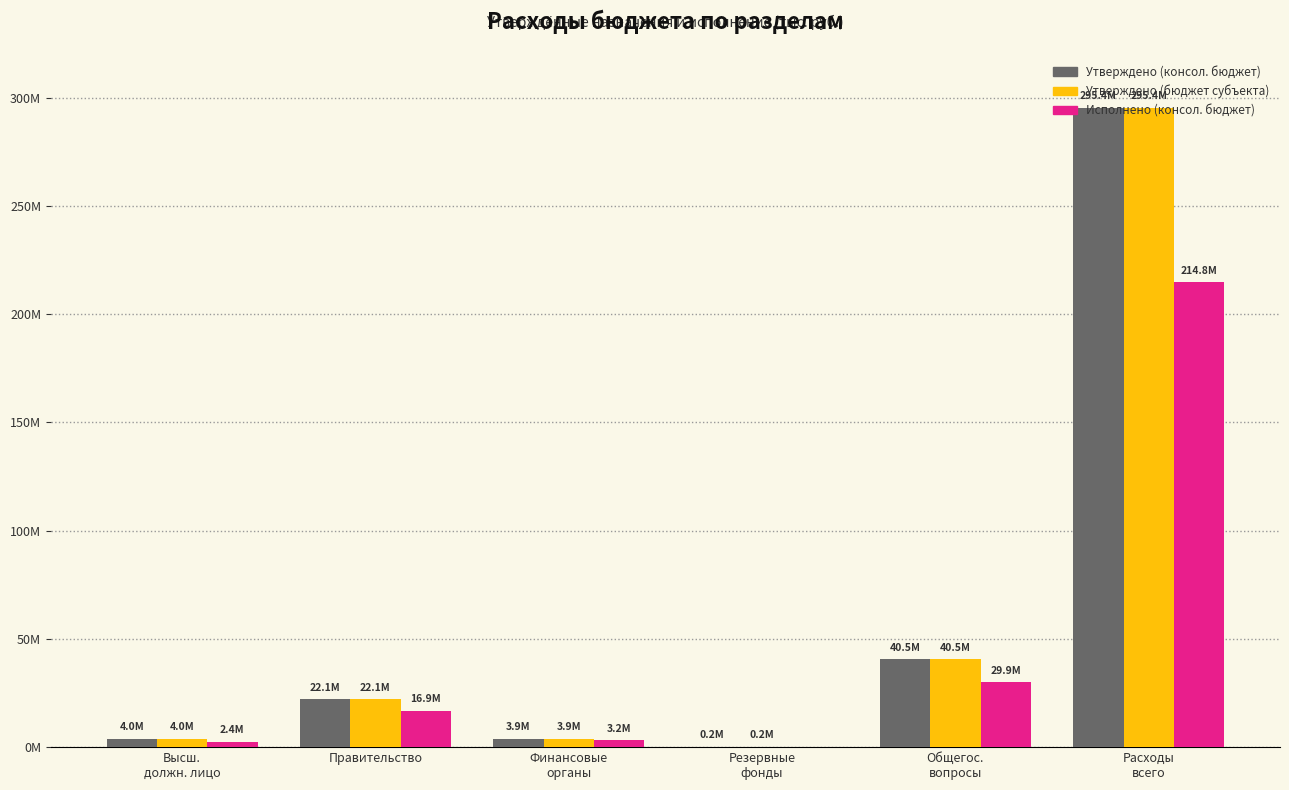

At which category does the chart reach its minimum across all series?

Резервные
фонды